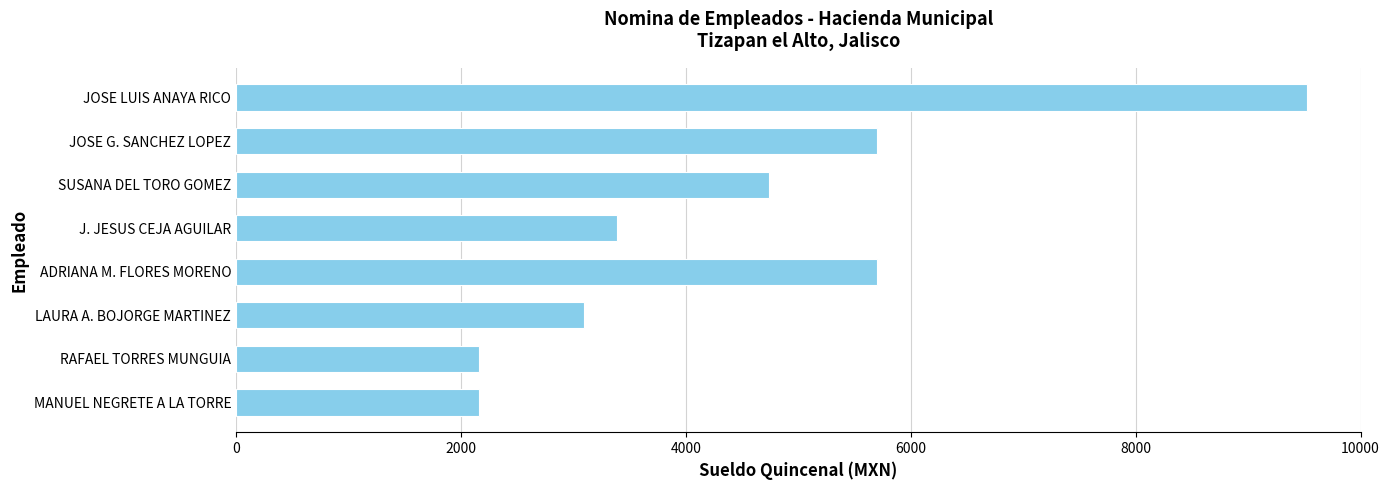

What is the label of the 8th bar from the bottom?

JOSE LUIS ANAYA RICO